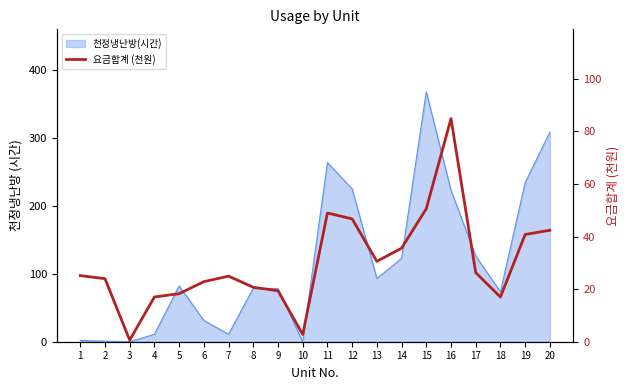

The chart shows a value of 15.9 at 6. True or false?

False